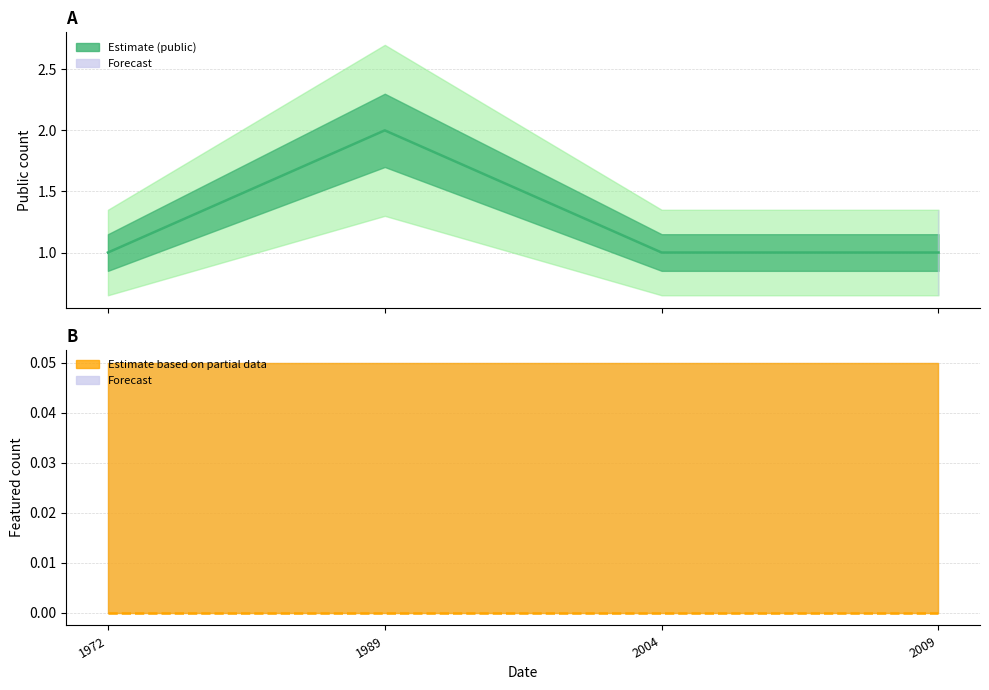

What value does the public series have at 2004?

1